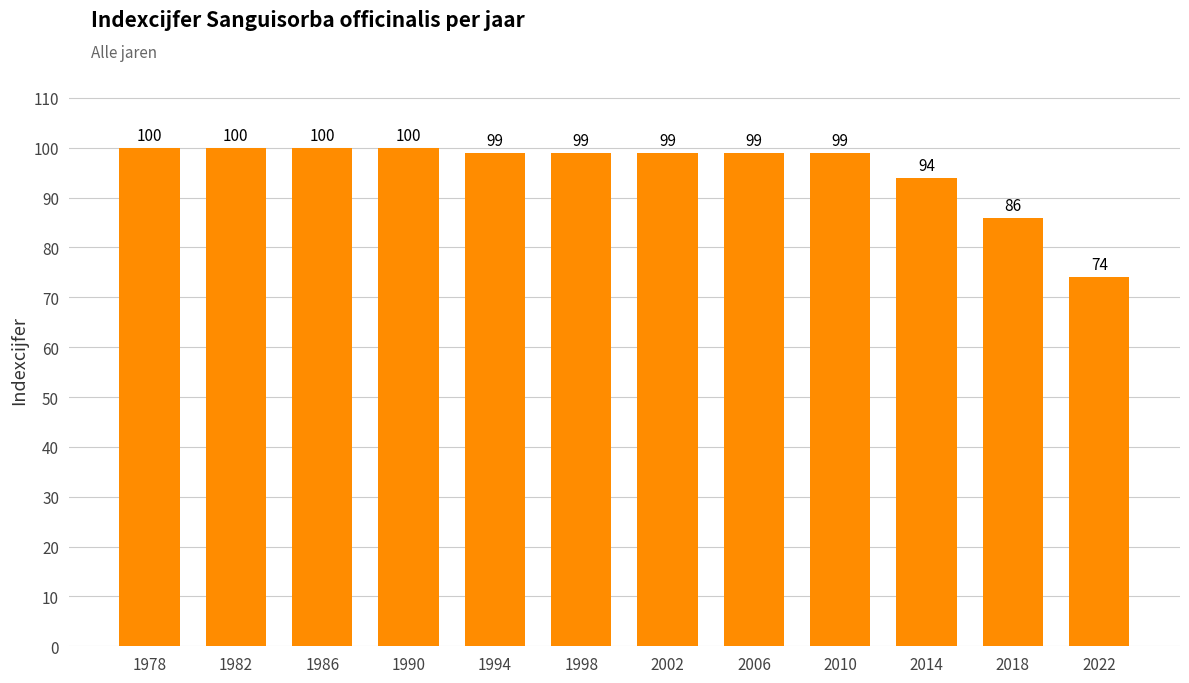

The chart shows a value of 25 at 1998. True or false?

False